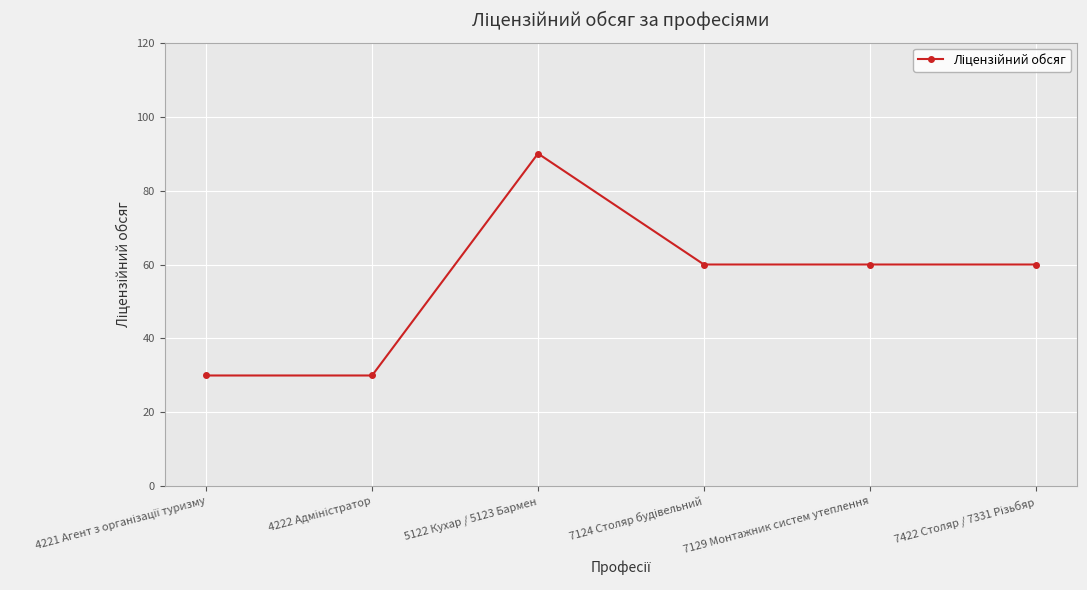

True or false: the data shows 100 at 7129 Монтажник систем утеплення.

False